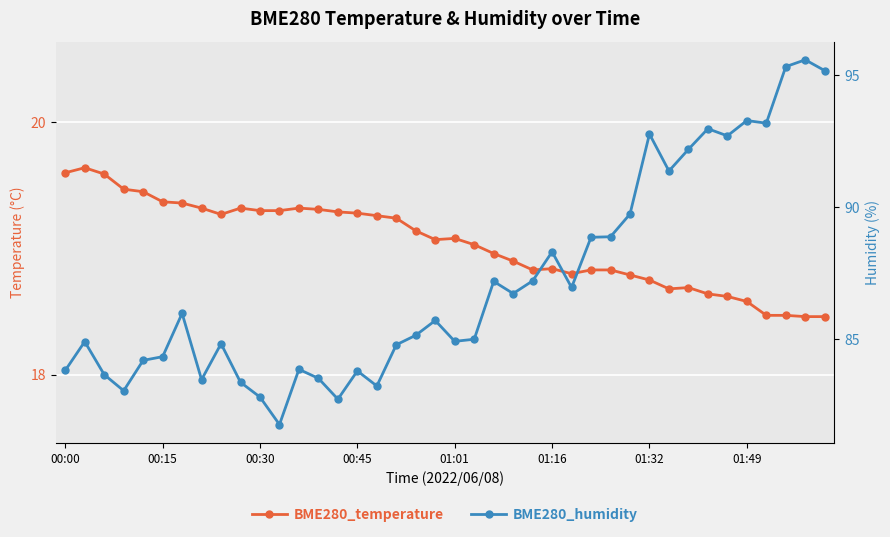

At which category does the chart reach its peak across all series?

38